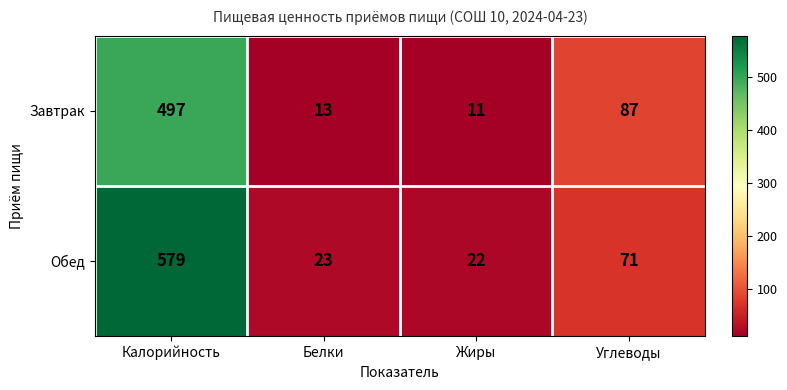

Reading right to left, list all the values displayed in this chart.

Завтрак: Углеводы=87	Жиры=11	Белки=13	Калорийность=497
Обед: Углеводы=71	Жиры=22	Белки=23	Калорийность=579